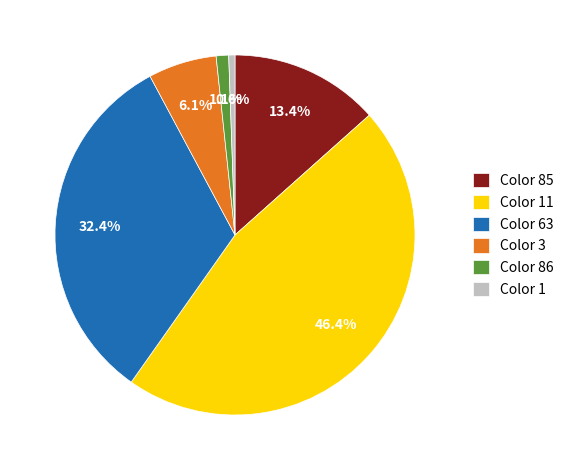

Rank the categories by value from lowest to highest.

Color 1, Color 86, Color 3, Color 85, Color 63, Color 11